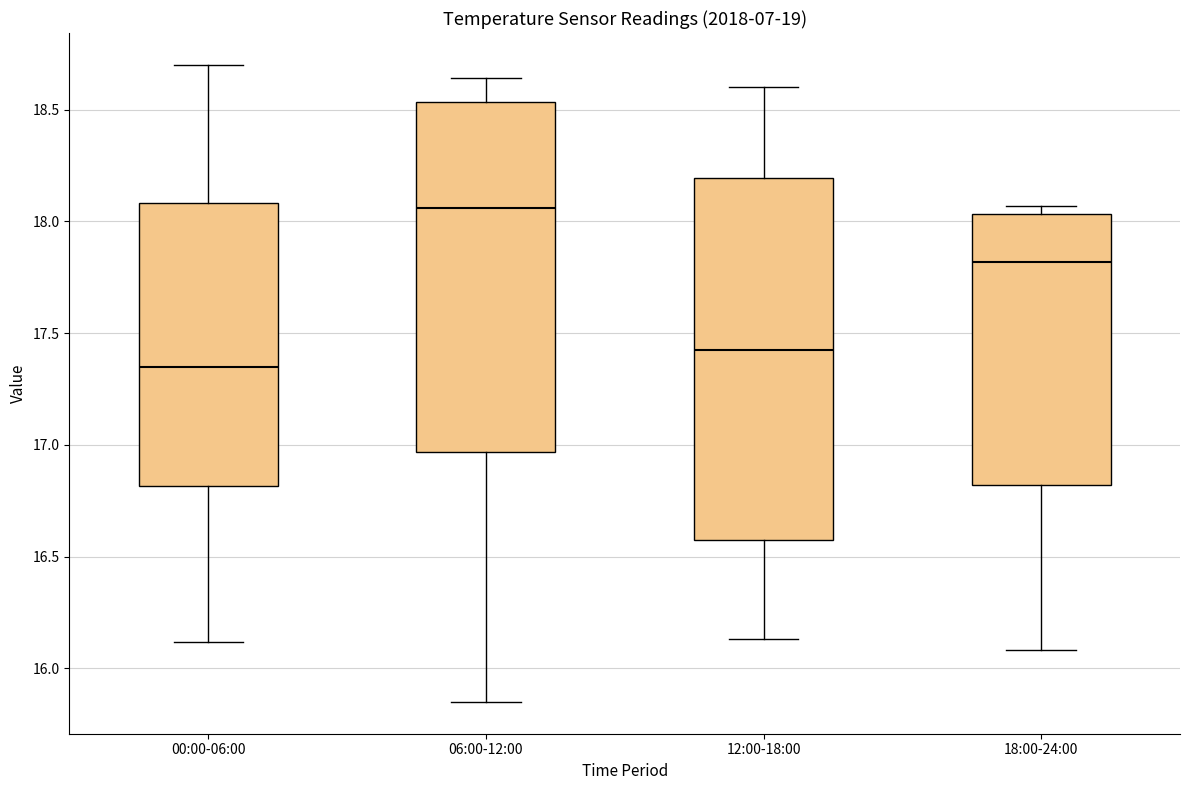

Comparing the boxes themselves (not the whiskers), which one is the tallest?

12:00-18:00